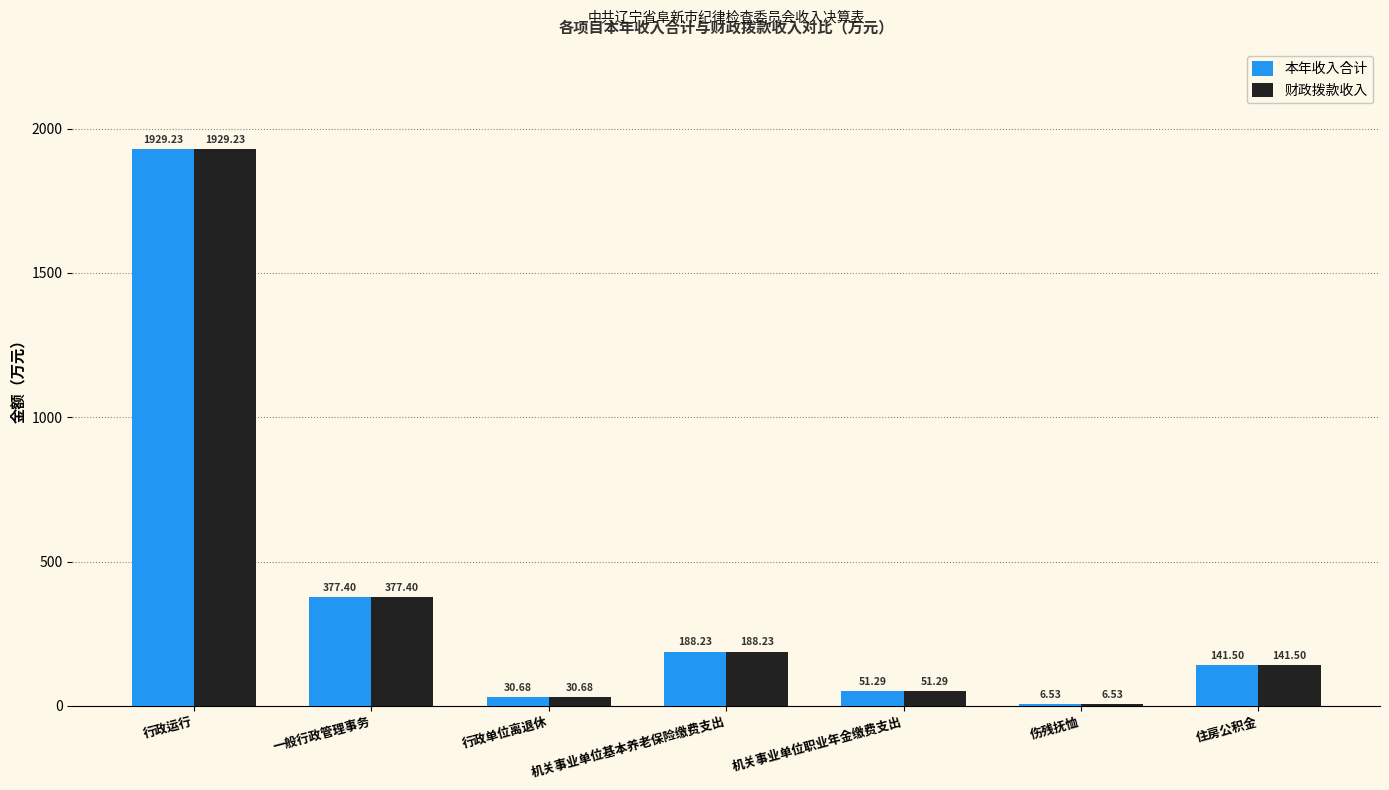

Are the bars horizontal?

No